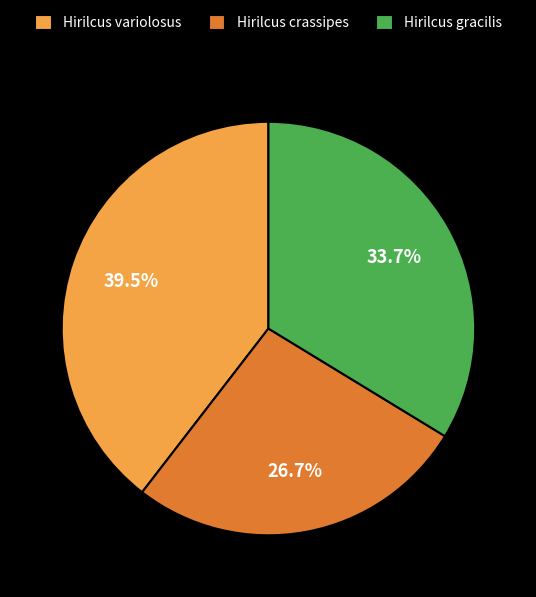

How many slices are in this pie chart?

3